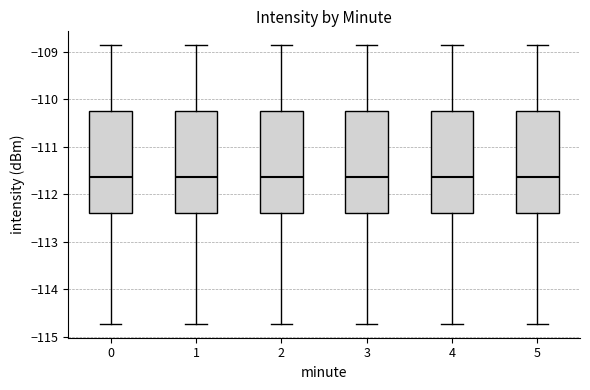

Reading left to right, transcribe this box plot: for each box, give where its median line is, the range the box spans, and where its two whiskers end, as read against the y-axis. The values are not printed on the chart, so give them approximately, as read against the axis.

0: median -111.6, box -112.4 to -110.3, whiskers -114.7 to -108.9
1: median -111.6, box -112.4 to -110.3, whiskers -114.7 to -108.9
2: median -111.6, box -112.4 to -110.3, whiskers -114.7 to -108.9
3: median -111.6, box -112.4 to -110.3, whiskers -114.7 to -108.9
4: median -111.6, box -112.4 to -110.3, whiskers -114.7 to -108.9
5: median -111.6, box -112.4 to -110.3, whiskers -114.7 to -108.9